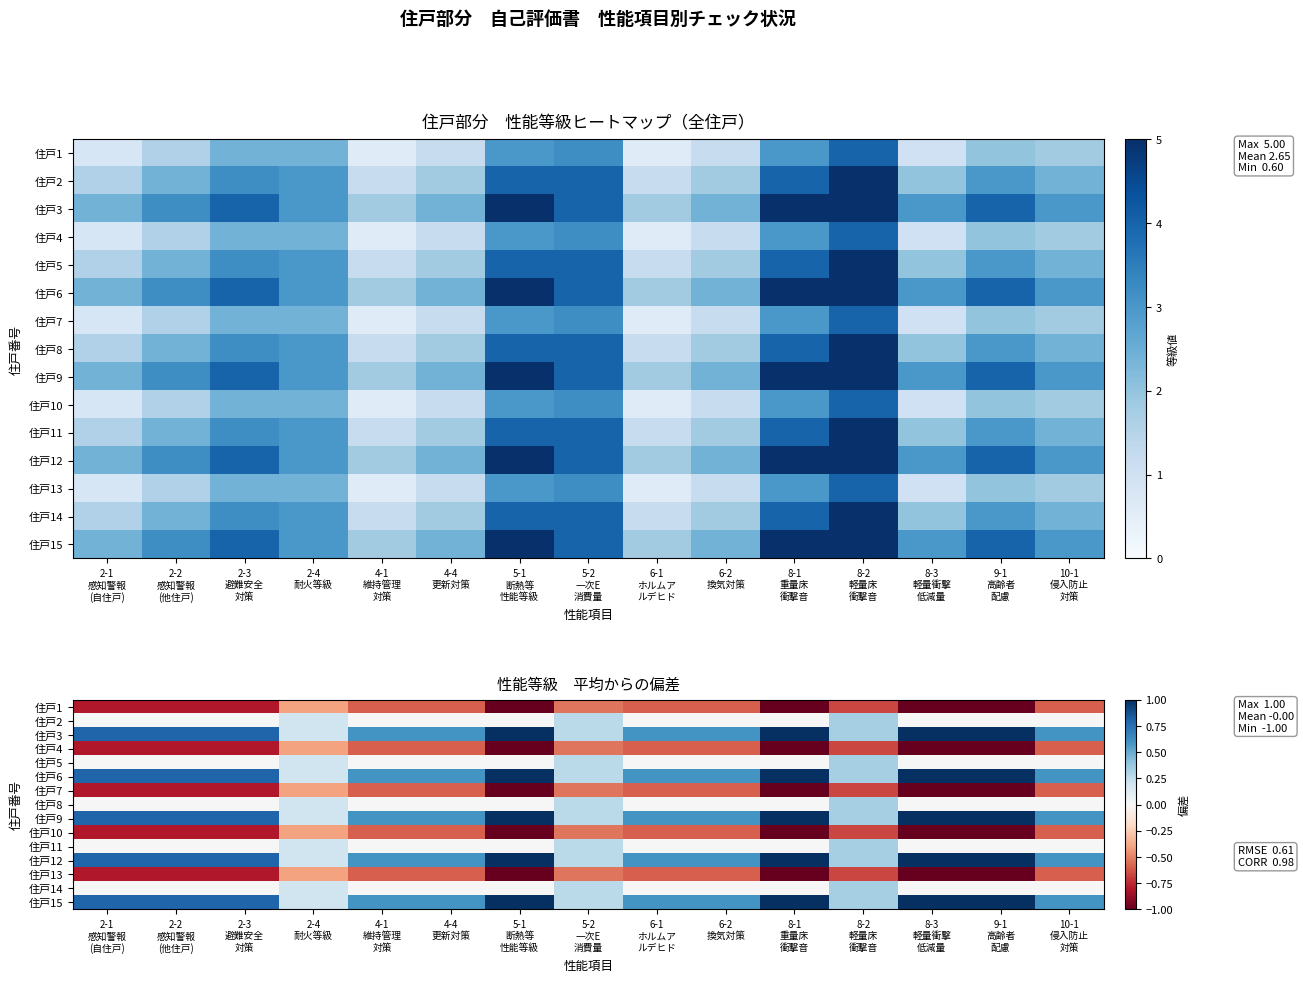

At how many categories does at least one series exceed 0?

15